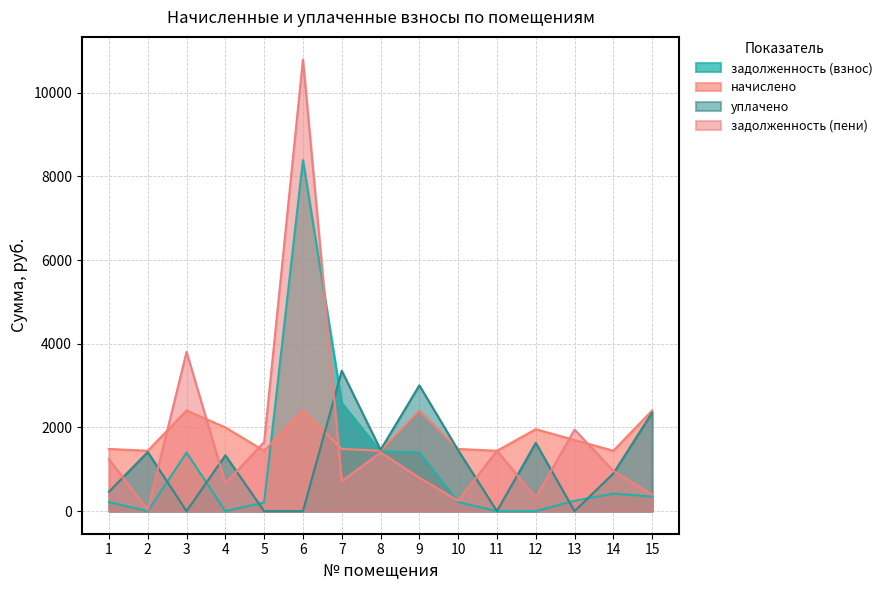

Is it true that уплачено equals 1465.4 at 8?

True